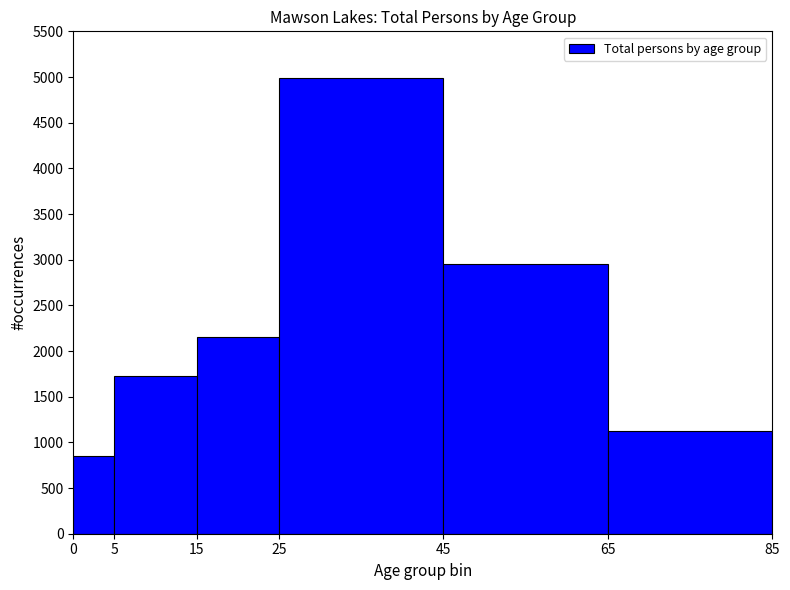

What is the height of the bar covering 25 to 45 on the x-axis? The values are not printed on the chart, so give them approximately, as read against the axis.

5000